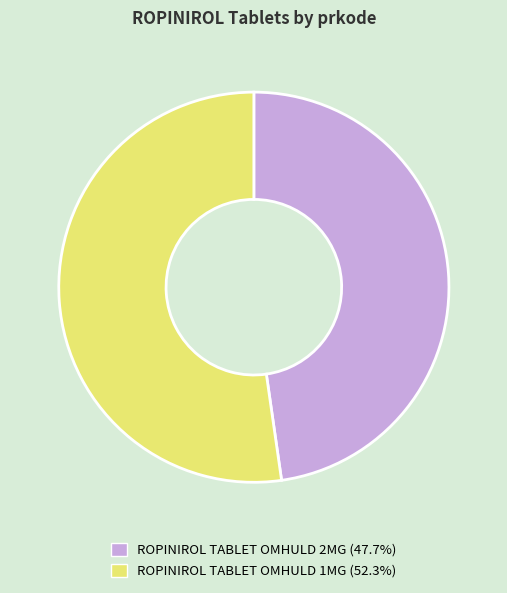

Which category accounts for the majority?

ROPINIROL TABLET OMHULD 1MG